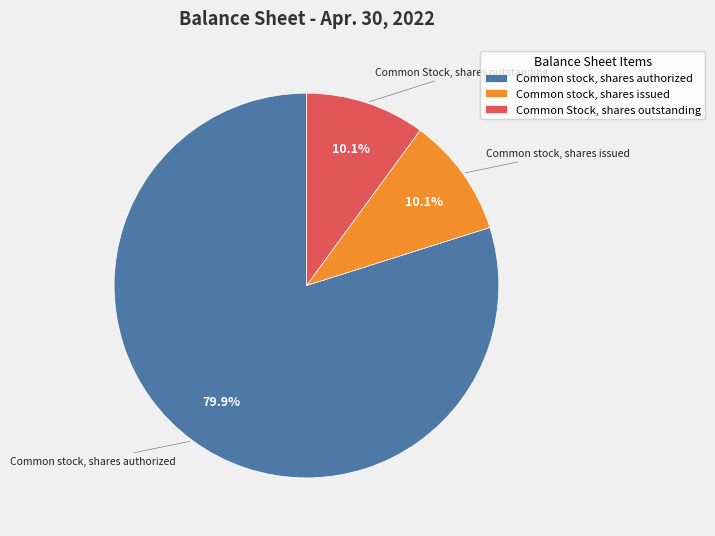

Count the number of slices in the pie.

3